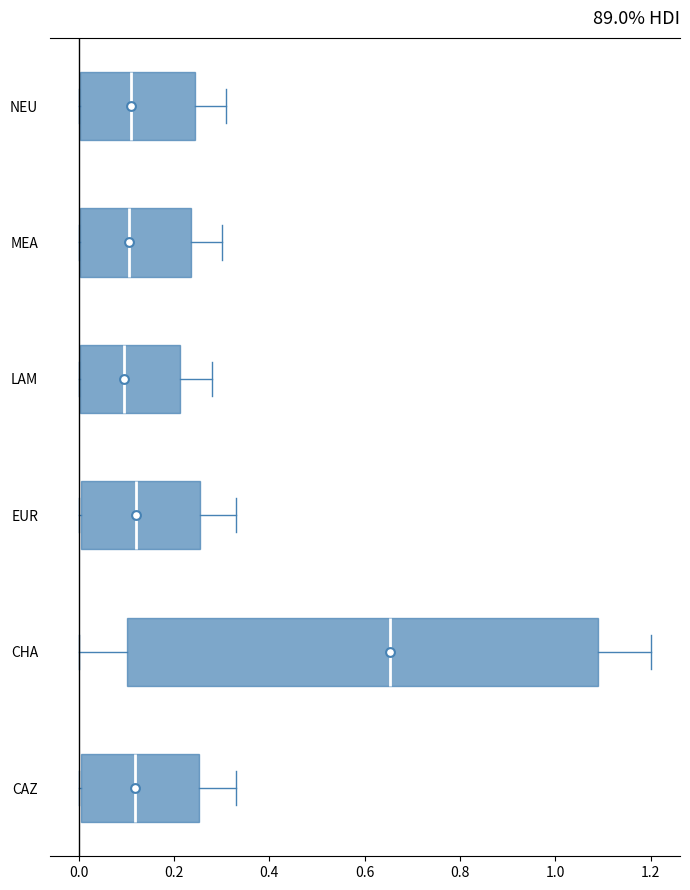

Reading bottom to top, read every box against the x-axis: the position of its median line, the range the box covers, and the ends of its whiskers. The values are not printed on the chart, so give them approximately, as read against the axis.

CAZ: median 0.12, box 0.00 to 0.26, whiskers 0.00 to 0.34
CHA: median 0.66, box 0.10 to 1.10, whiskers 0.00 to 1.20
EUR: median 0.12, box 0.00 to 0.26, whiskers 0.00 to 0.34
LAM: median 0.10, box 0.00 to 0.22, whiskers 0.00 to 0.28
MEA: median 0.10, box 0.00 to 0.24, whiskers 0.00 to 0.30
NEU: median 0.12, box 0.00 to 0.24, whiskers 0.00 to 0.32